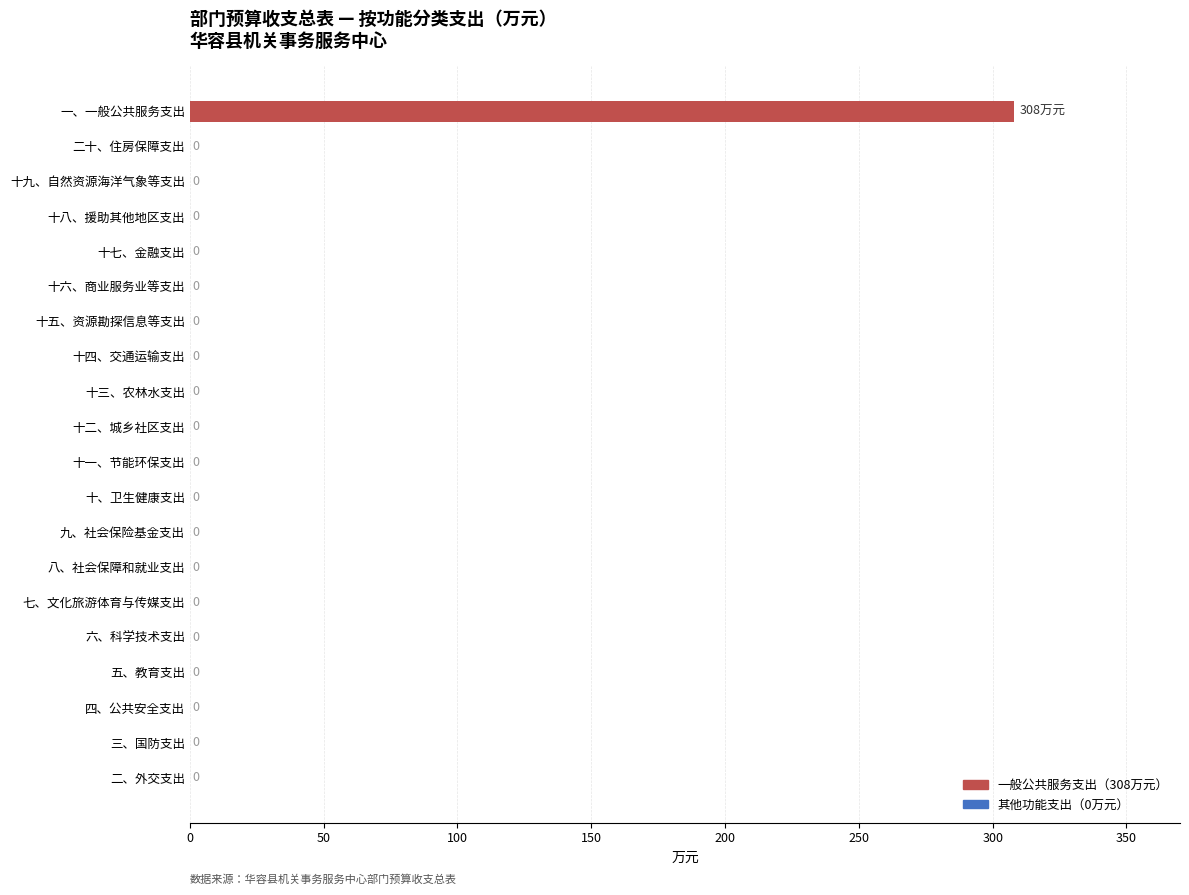

What is the maximum value shown in the chart?

308